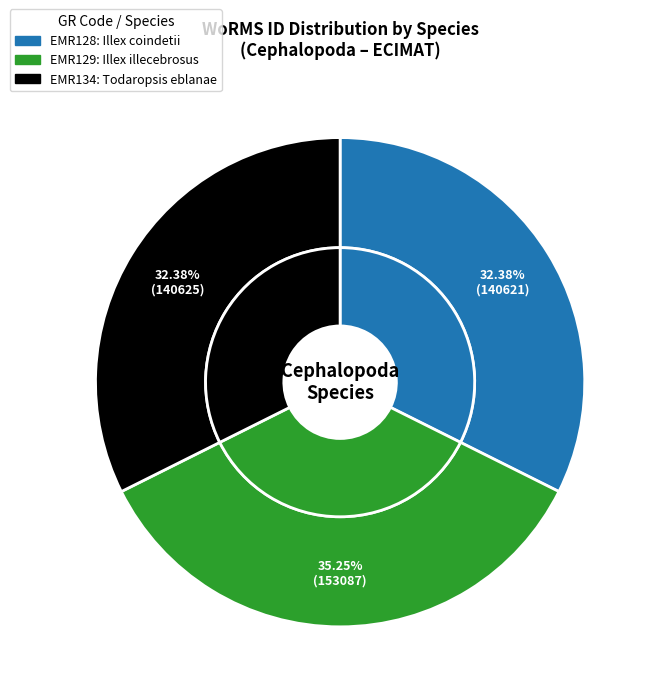

True or false: Todaropsis eblanae accounts for 41% of the total.

False